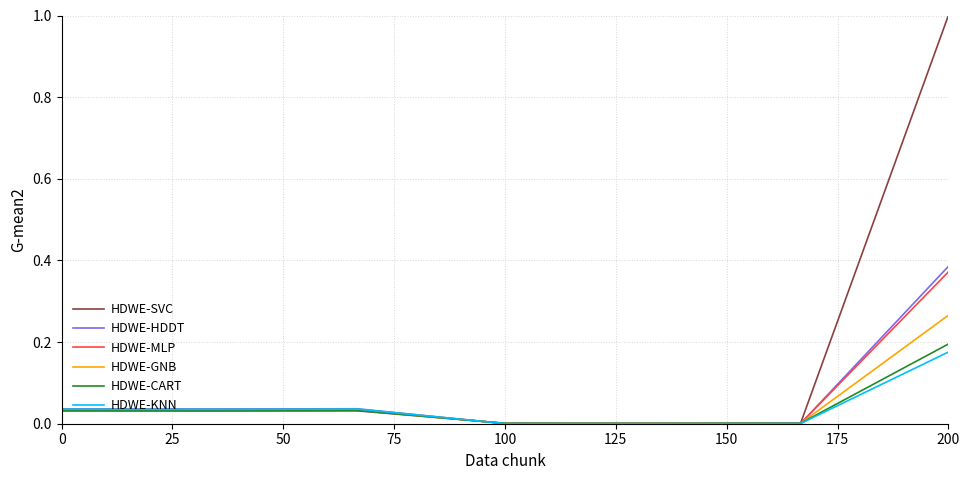

What is the greatest value displayed?

1.0